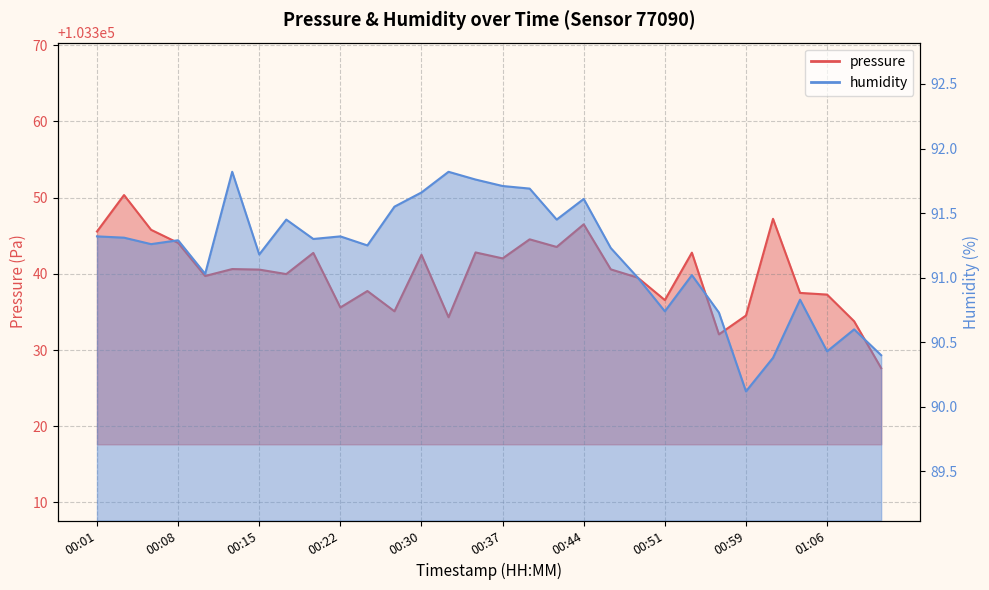

Which category has the lowest value across all series?

00:59